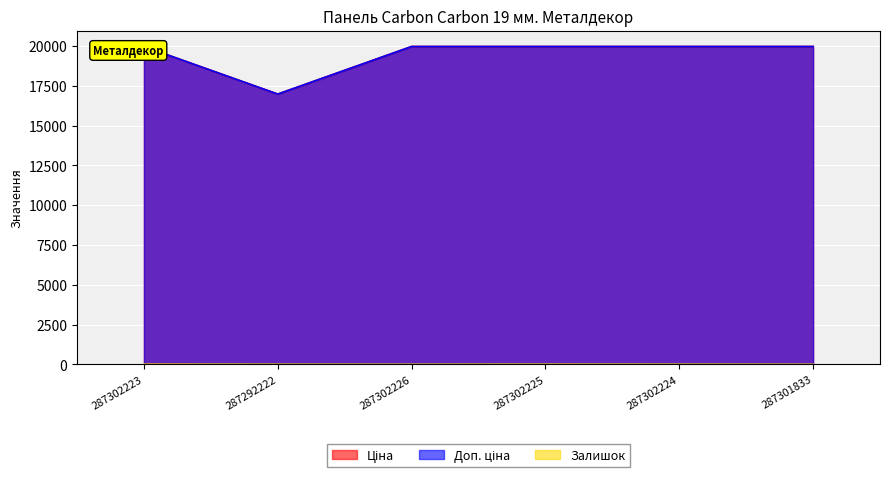

The Доп. ціна series shows 19964.2 at 287302224. True or false?

True